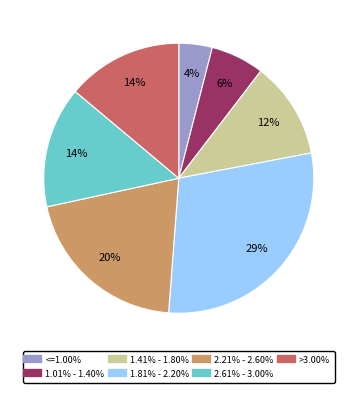

To the nearest percent, what is the difference between the largest and smallest slice percentages?

25%